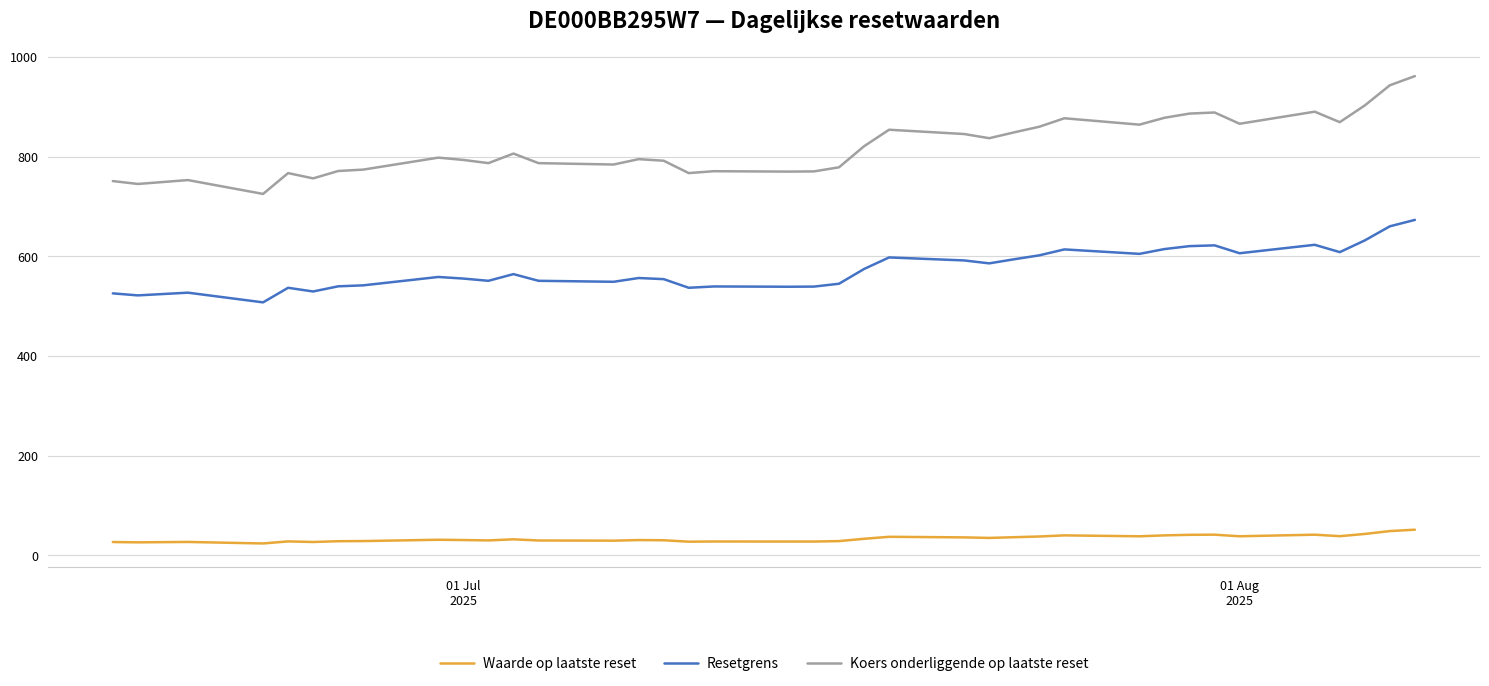

True or false: Resetgrens and Koers onderliggende op laatste reset cross at least once.

False